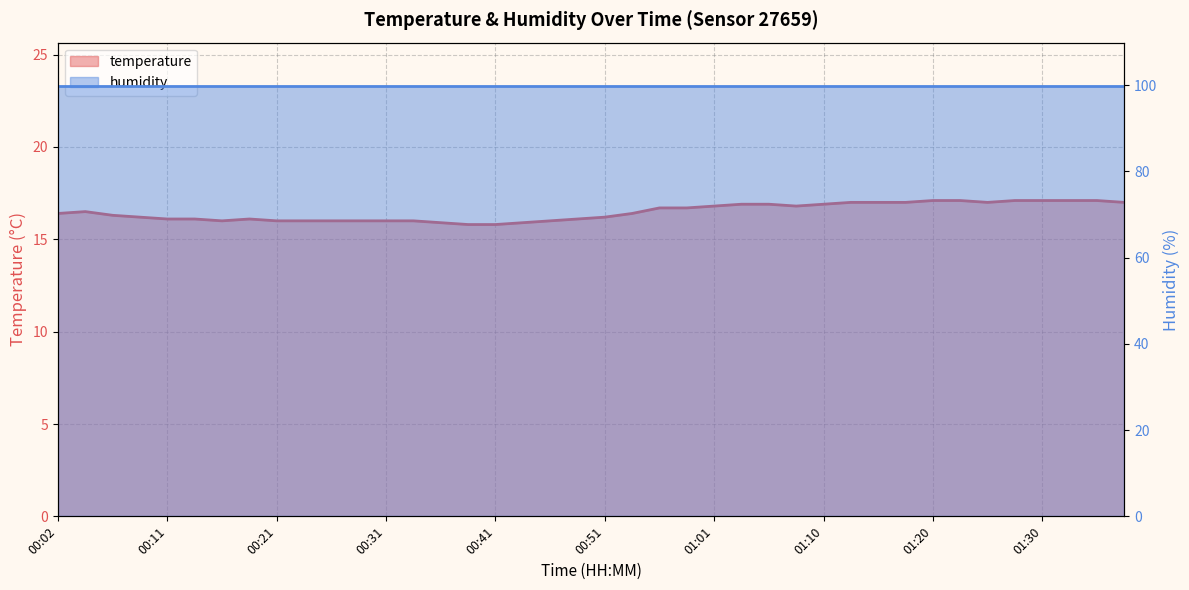

What position from the left is 01:13?

30